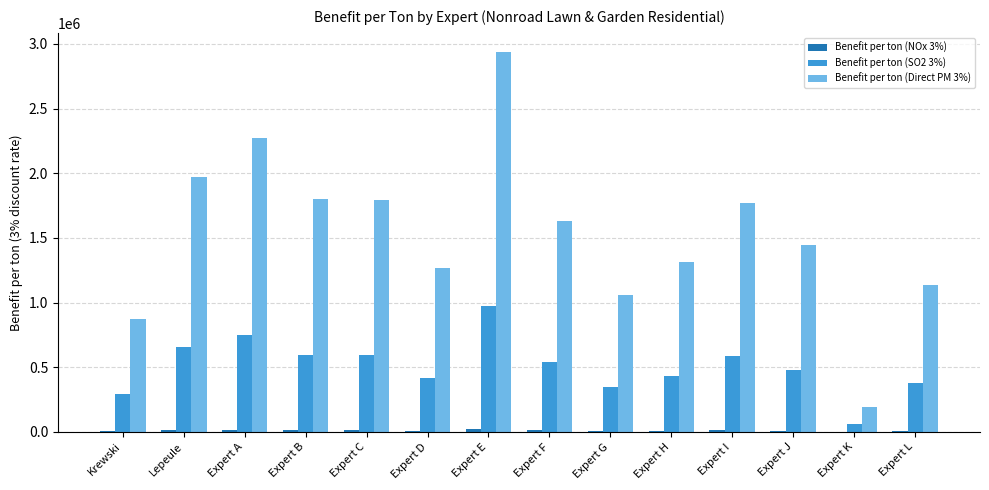

At which category is the sum across all series the highest?

Expert E